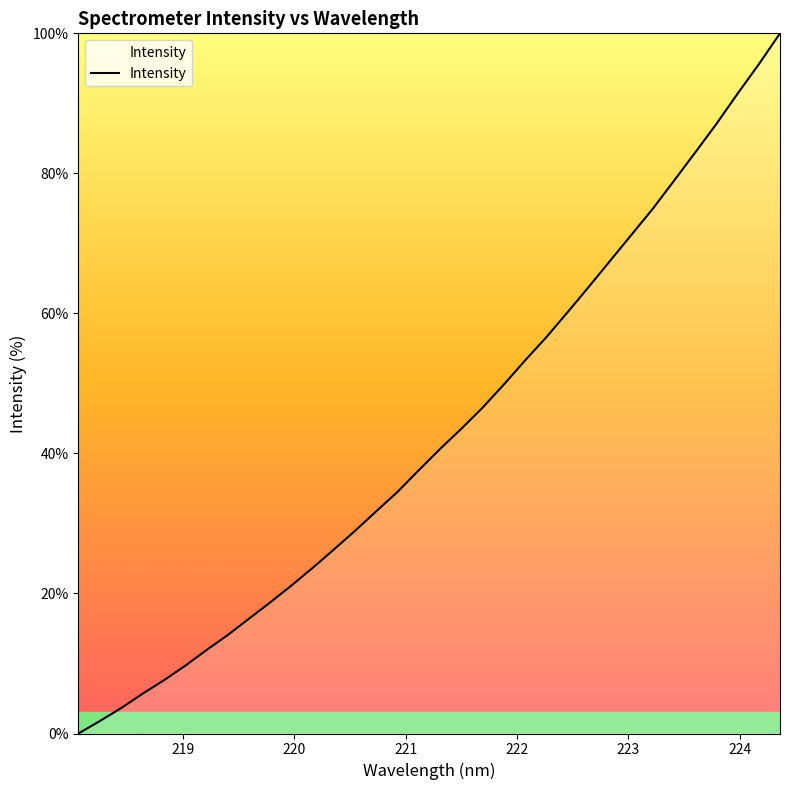

What is the maximum value shown in the chart?

100.0